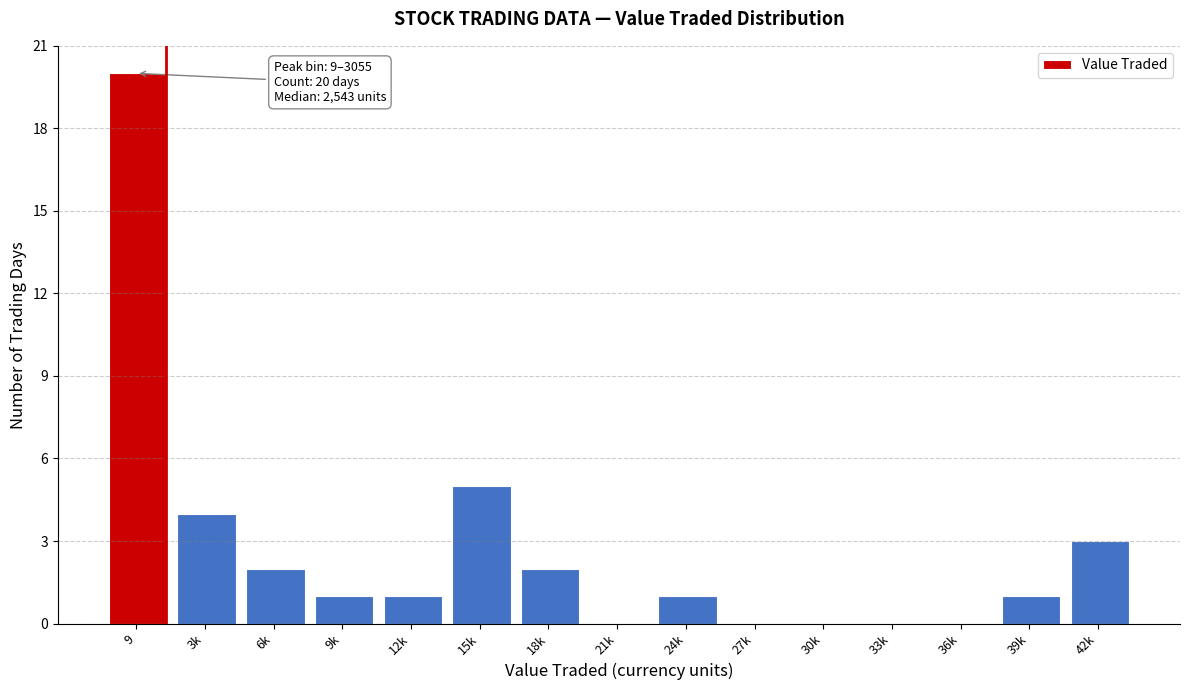

Reading right to left, what are all the values shown in this chart?

42k=3	39k=1	36k=0	33k=0	30k=0	27k=0	24k=1	21k=0	18k=2	15k=5	12k=1	9k=1	6k=2	3k=4	9=20